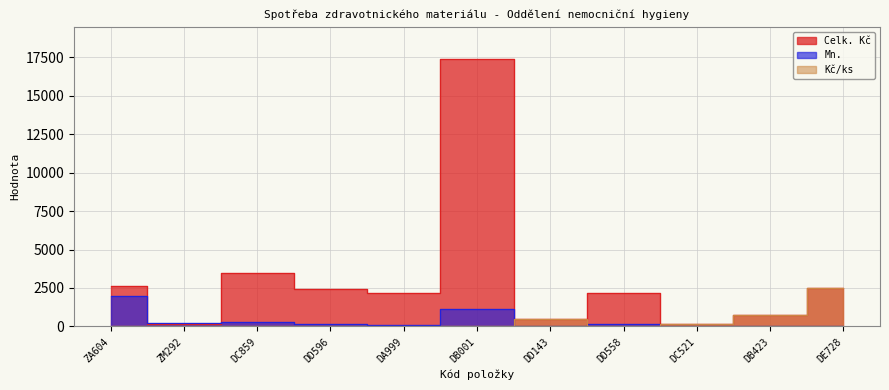

True or false: Celk. Kč and Kč/ks cross at least once.

False